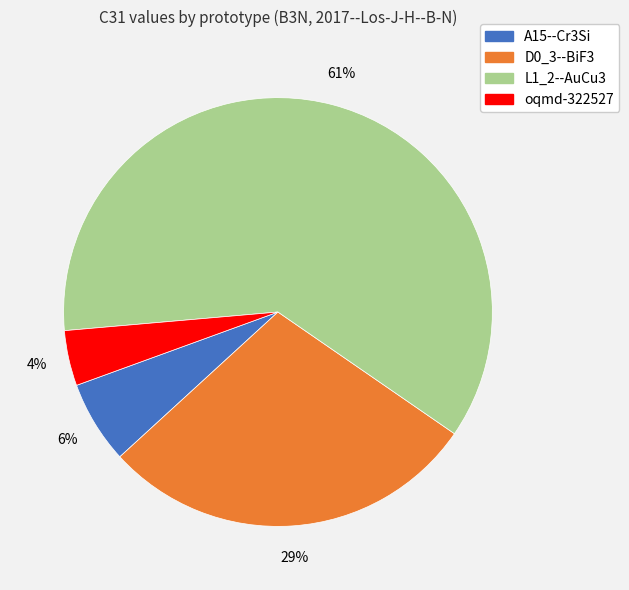

Which has a higher value, D0_3--BiF3 or oqmd-322527?

D0_3--BiF3